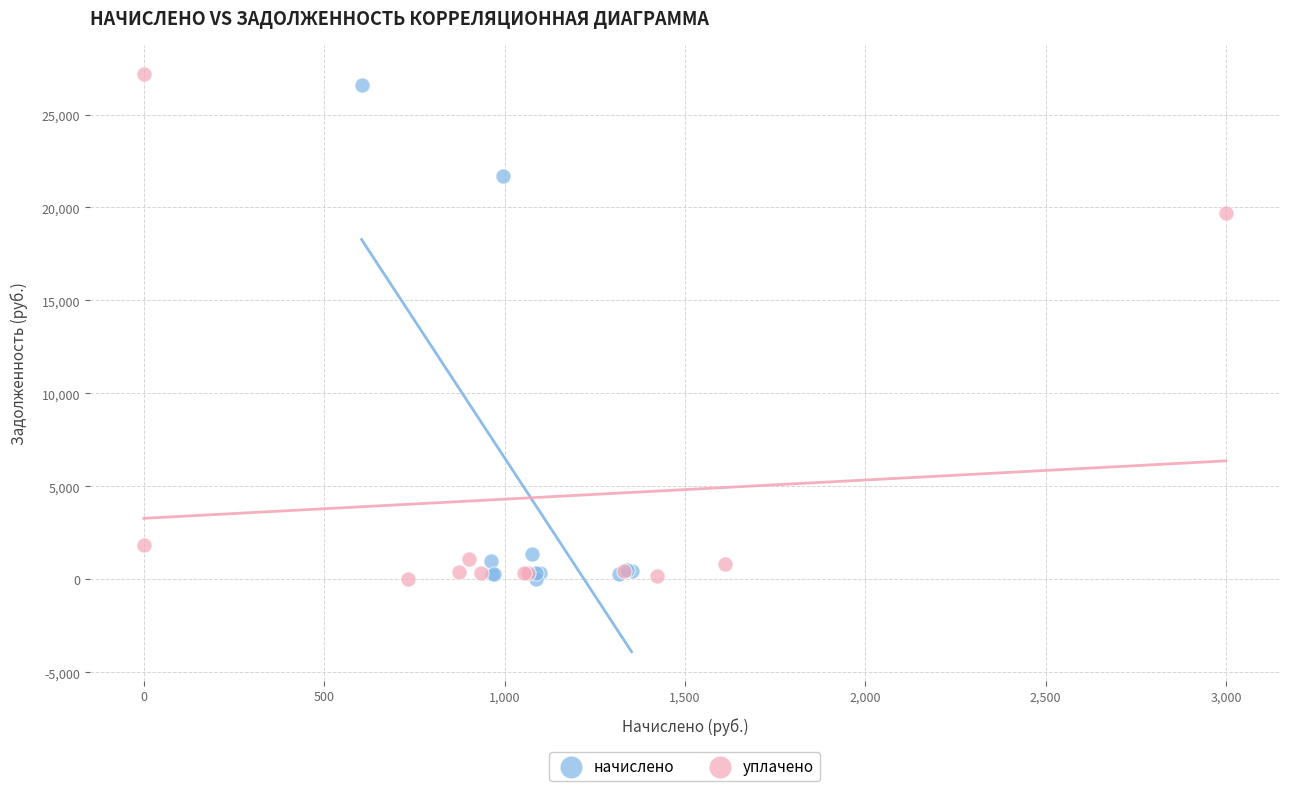

Which series has the largest Y range (max minus min)?

уплачено